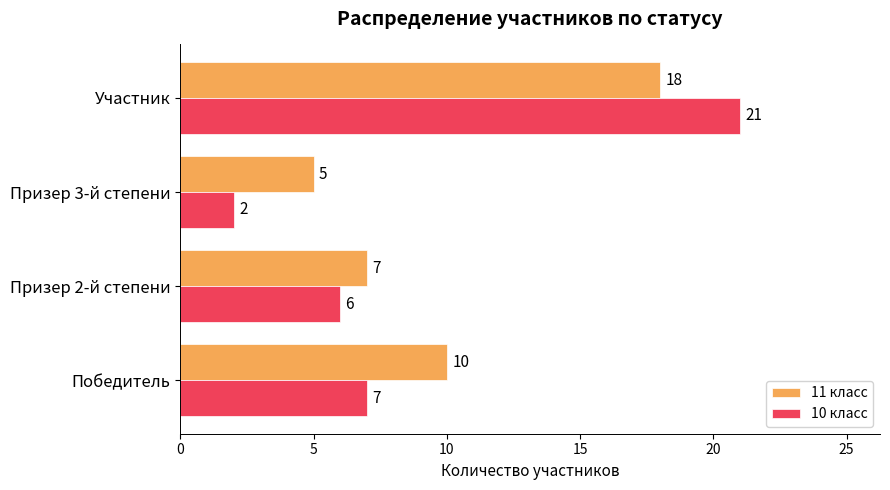

What is the difference between the maximum and minimum values in the 10 класс series?

19